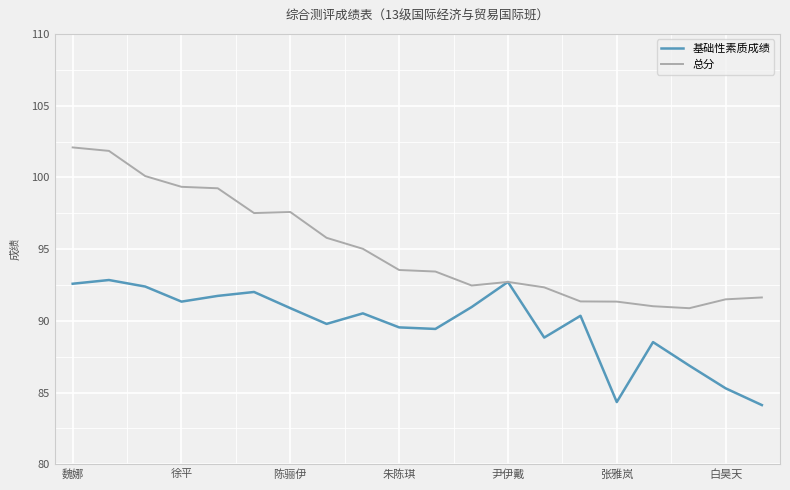

Which series has the largest total across all categories?

总分